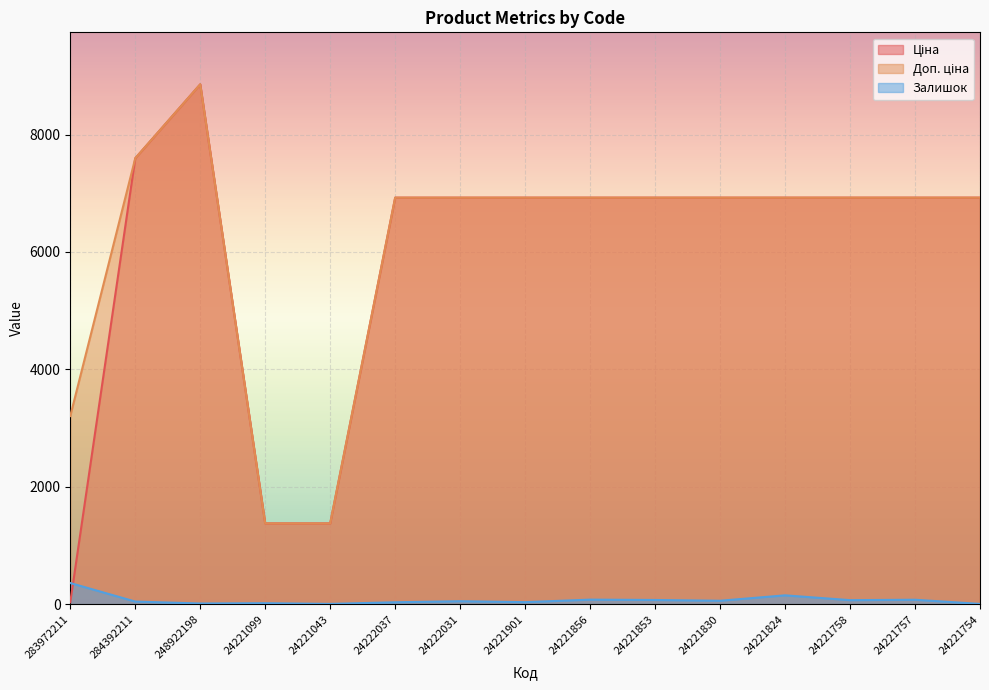

Where is Ціна nearest to the value 4444?

24222037